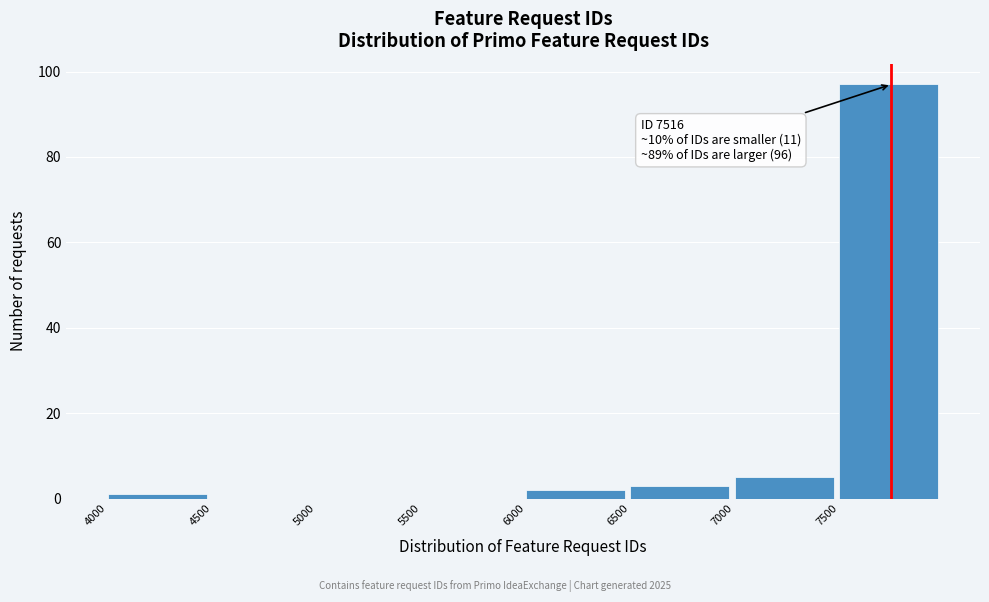

Which range on the x-axis has the tallest bar?

7500 to 8000